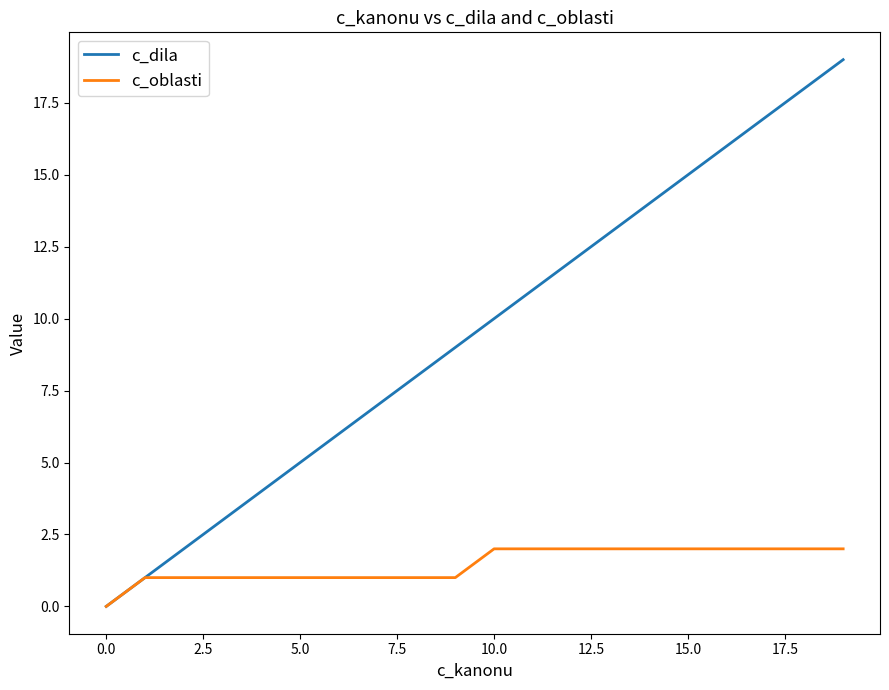

Which series has the largest total across all categories?

c_dila